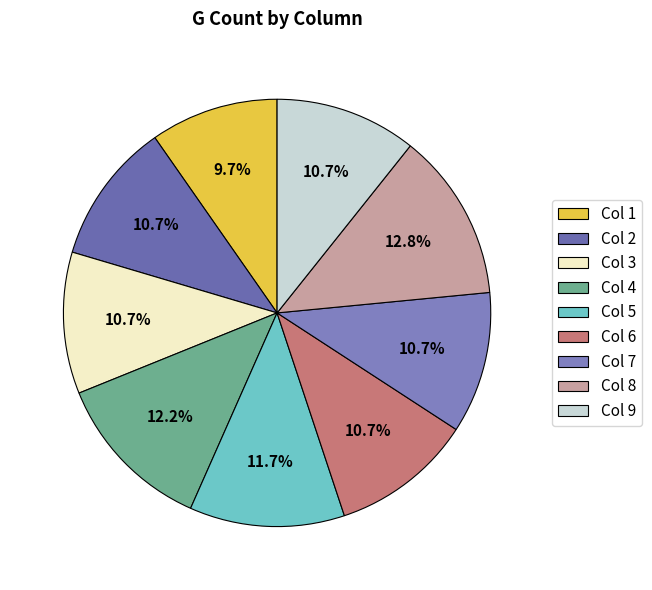

What percentage is the Col 3 slice, to the nearest percent?

11%